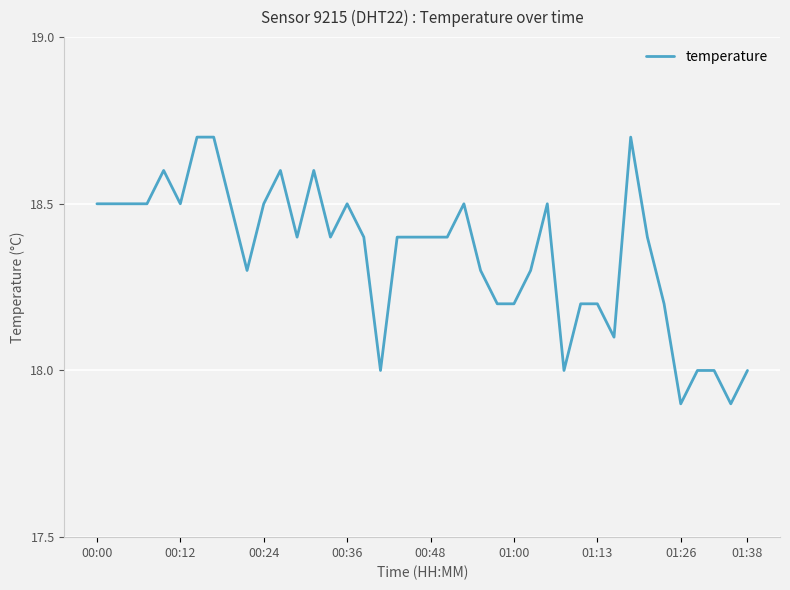

What is the difference between the maximum and minimum values?

0.8